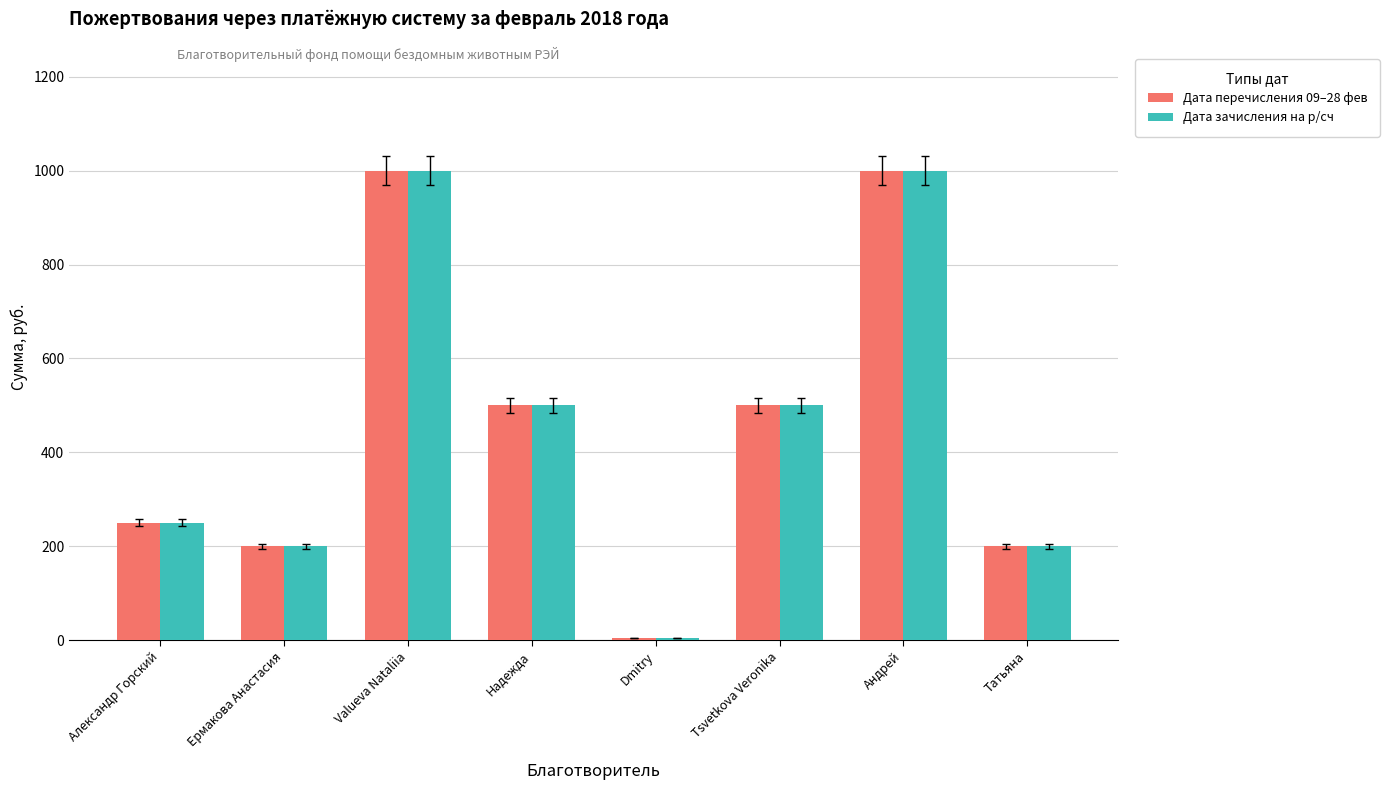

What position from the right is Татьяна?

1